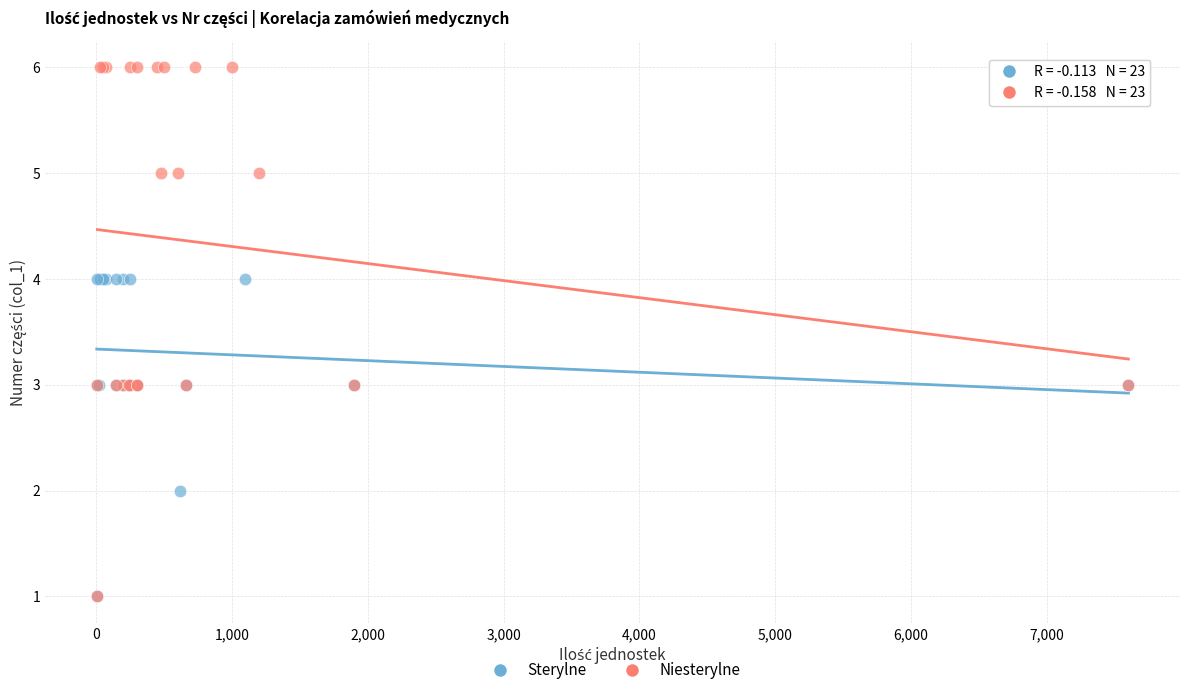

Which series reaches the maximum Y coordinate?

Niesterylne